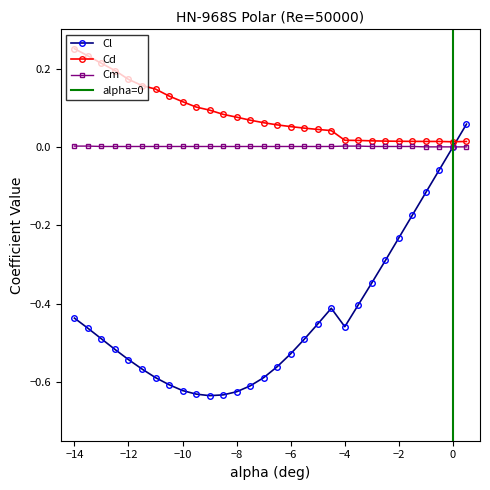

What is the label of the 26th point from the left?

-1.5